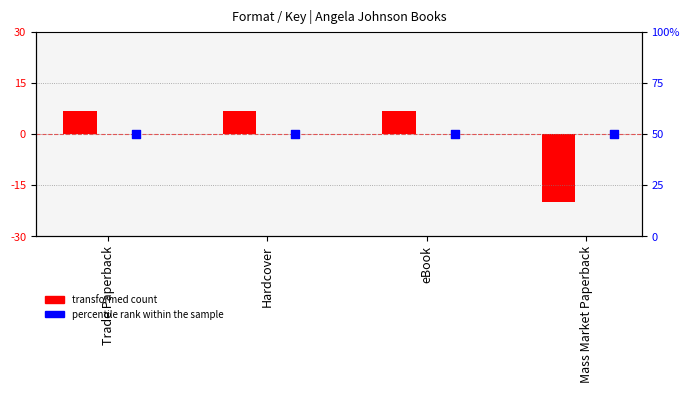

Which series has the largest total across all categories?

percentile rank within the sample